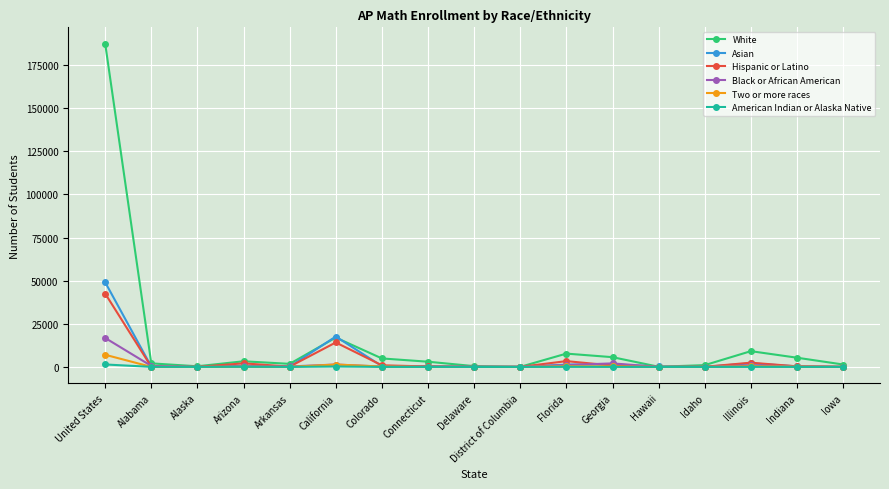

What is the maximum value for Black or African American?

16804